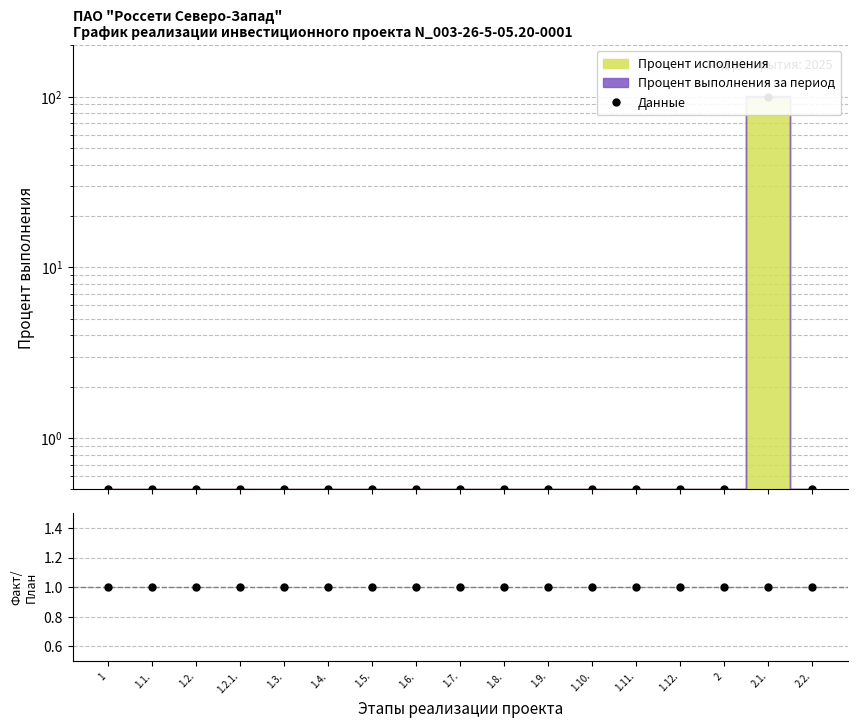

Reading left to right, what are all the values shown in this chart?

1=0.5	1.1.=0.5	1.2.=0.5	1.2.1.=0.5	1.3.=0.5	1.4.=0.5	1.5.=0.5	1.6.=0.5	1.7.=0.5	1.8.=0.5	1.9.=0.5	1.10.=0.5	1.11.=0.5	1.12.=0.5	2=0.5	2.1.=100.0	2.2.=0.5